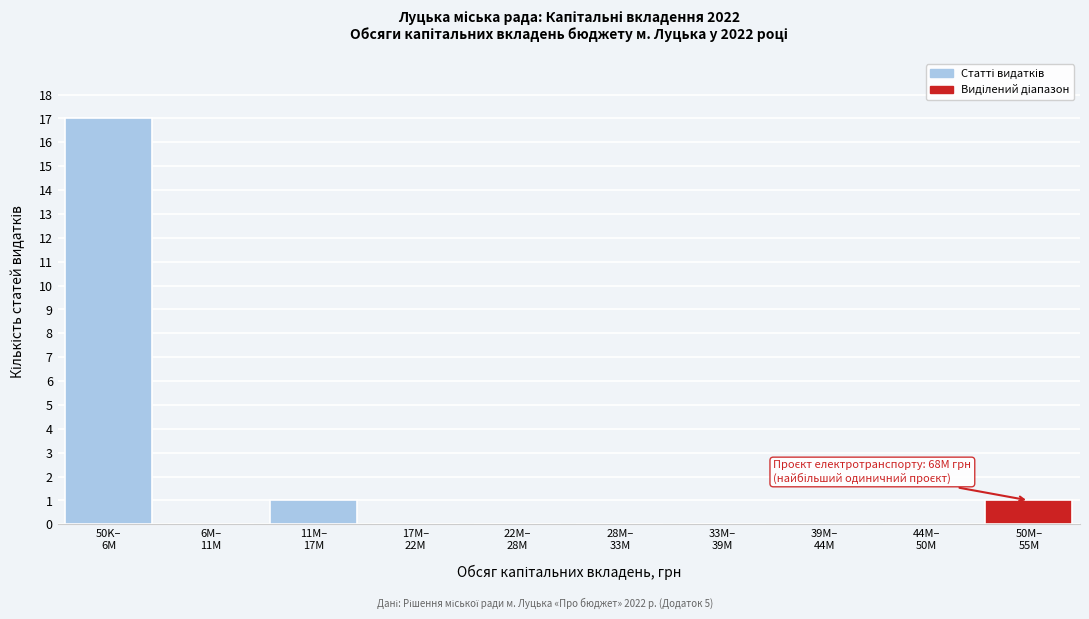

What is the sum of all values?

19